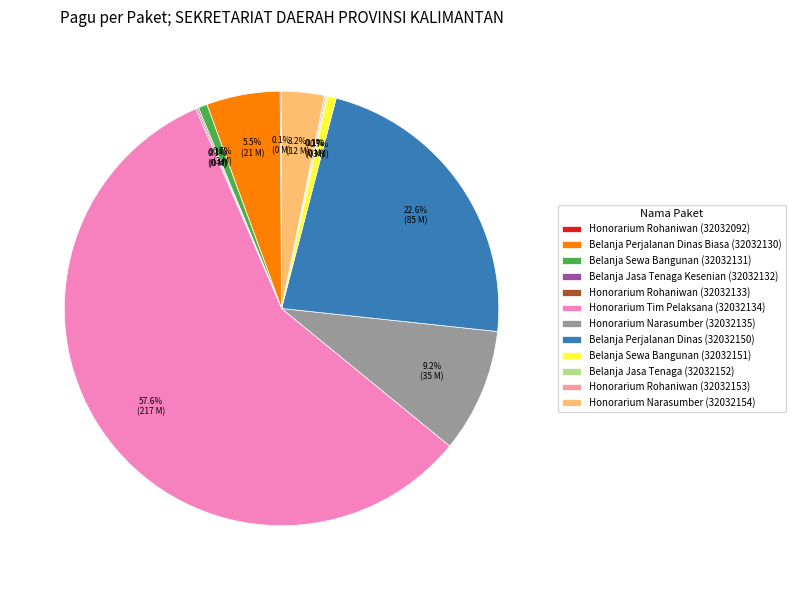

Does any single category account for the majority?

Yes